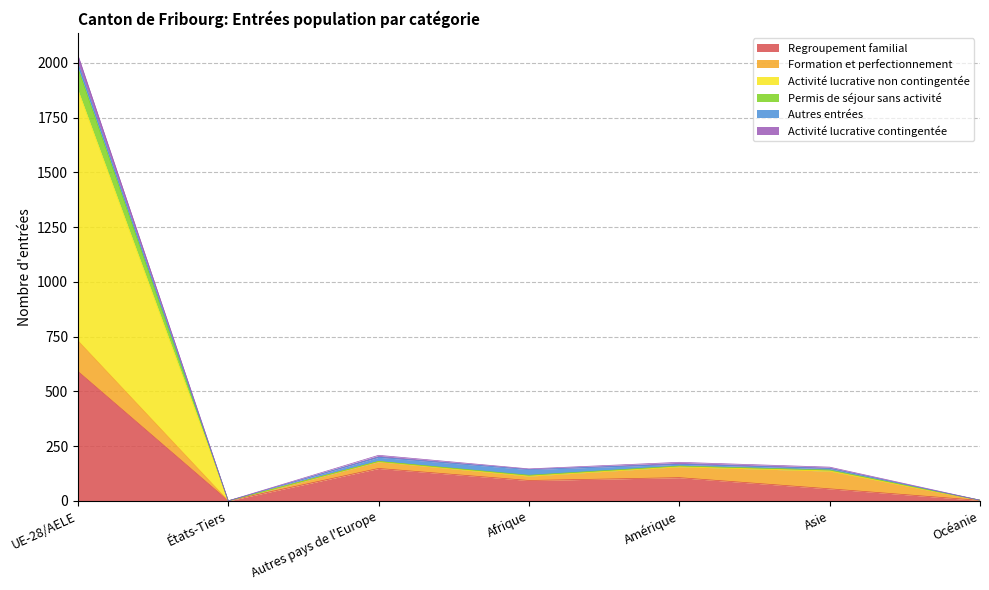

At which label is Activité lucrative contingentée closest to 365?

Autres pays de l'Europe